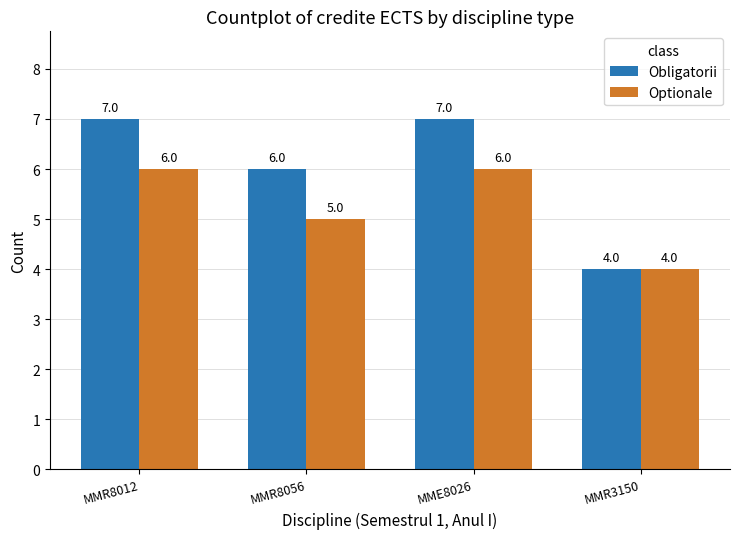

What is the value of the Obligatorii bar at the 2nd from the left?

6